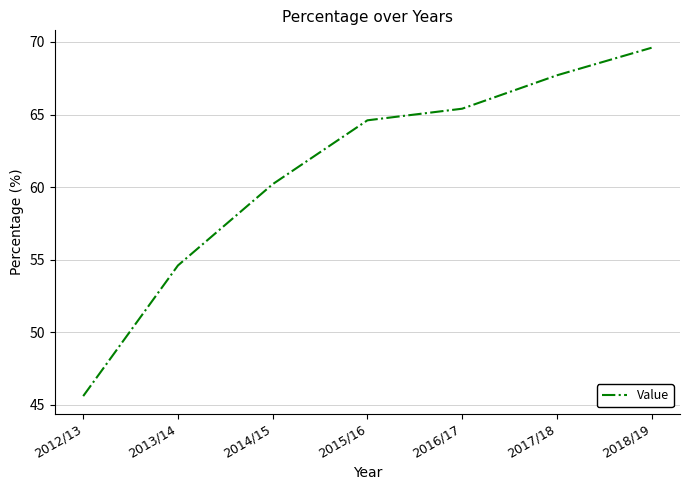

What position from the right is 2013/14?

6